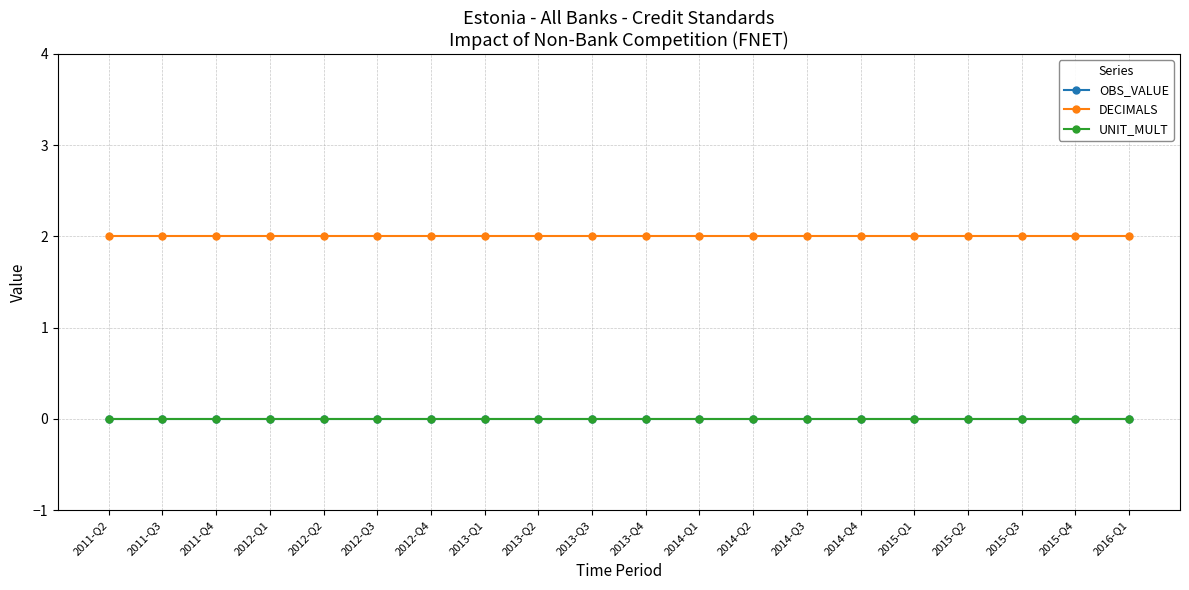

Reading left to right, what are all the values shown in this chart?

OBS_VALUE: 2011-Q2=0	2011-Q3=0	2011-Q4=0	2012-Q1=0	2012-Q2=0	2012-Q3=0	2012-Q4=0	2013-Q1=0	2013-Q2=0	2013-Q3=0	2013-Q4=0	2014-Q1=0	2014-Q2=0	2014-Q3=0	2014-Q4=0	2015-Q1=0	2015-Q2=0	2015-Q3=0	2015-Q4=0	2016-Q1=0
DECIMALS: 2011-Q2=2	2011-Q3=2	2011-Q4=2	2012-Q1=2	2012-Q2=2	2012-Q3=2	2012-Q4=2	2013-Q1=2	2013-Q2=2	2013-Q3=2	2013-Q4=2	2014-Q1=2	2014-Q2=2	2014-Q3=2	2014-Q4=2	2015-Q1=2	2015-Q2=2	2015-Q3=2	2015-Q4=2	2016-Q1=2
UNIT_MULT: 2011-Q2=0	2011-Q3=0	2011-Q4=0	2012-Q1=0	2012-Q2=0	2012-Q3=0	2012-Q4=0	2013-Q1=0	2013-Q2=0	2013-Q3=0	2013-Q4=0	2014-Q1=0	2014-Q2=0	2014-Q3=0	2014-Q4=0	2015-Q1=0	2015-Q2=0	2015-Q3=0	2015-Q4=0	2016-Q1=0